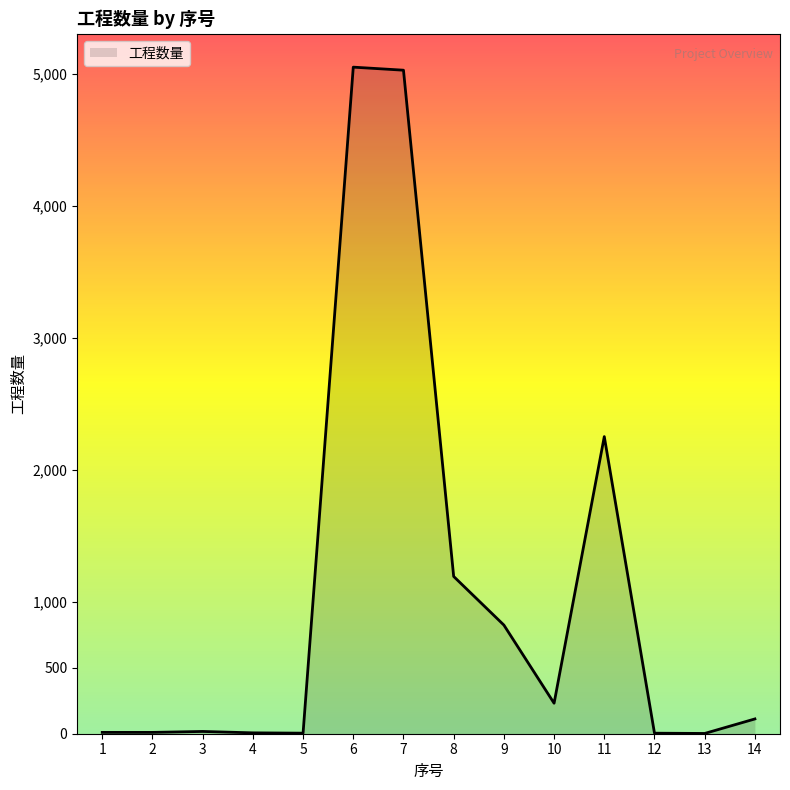

Is it true that the value at 8 is 1191.6?

True